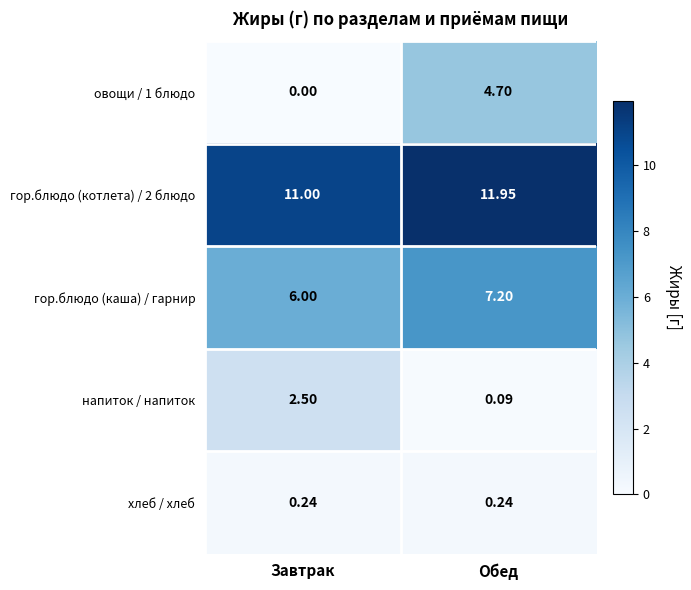

At which category is the sum across all series the highest?

Обед